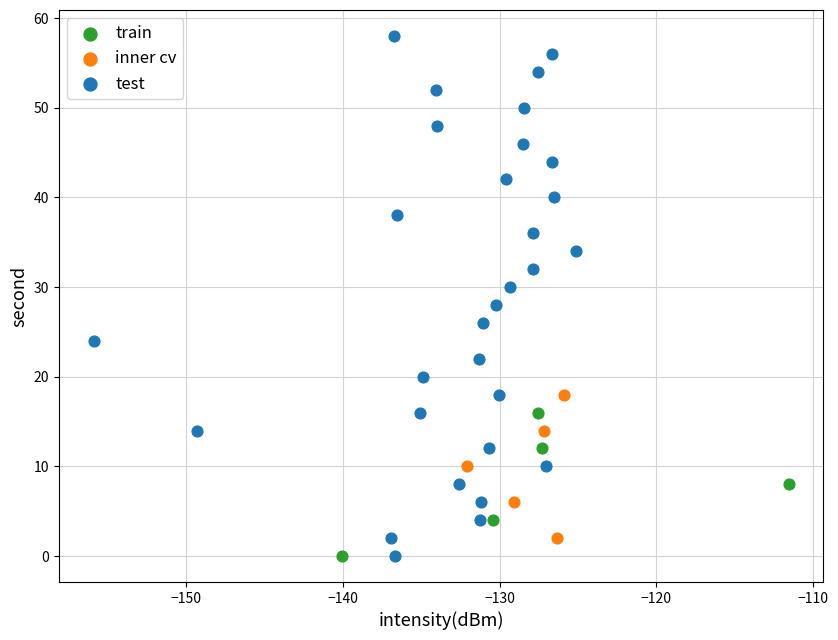

Which series contains the highest Y value?

test